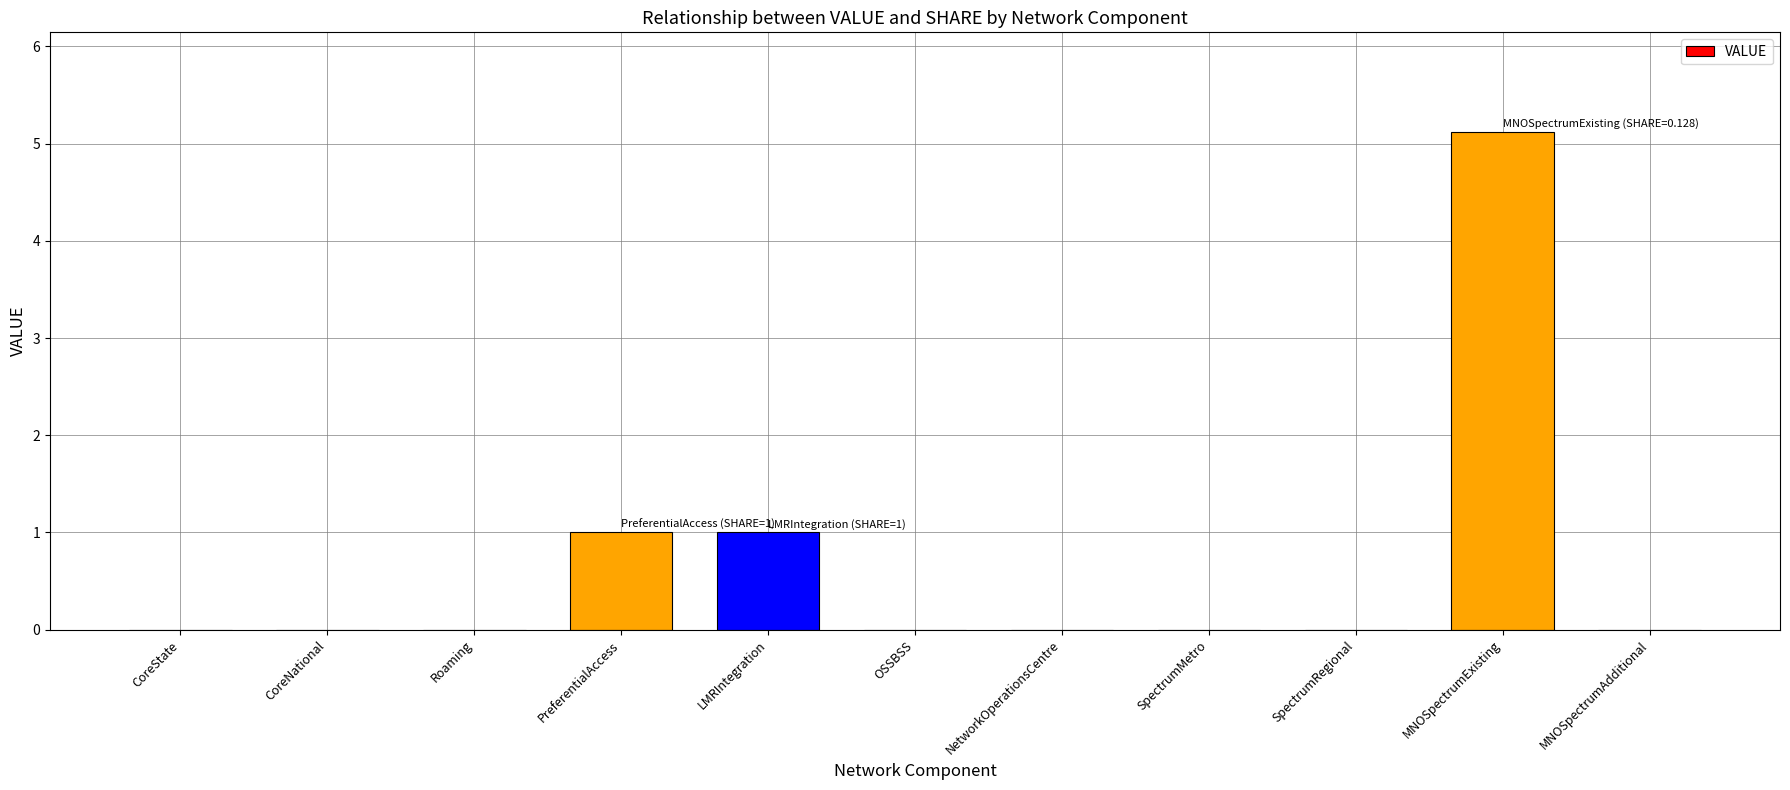

The value at MNOSpectrumExisting is 5.1. True or false?

True